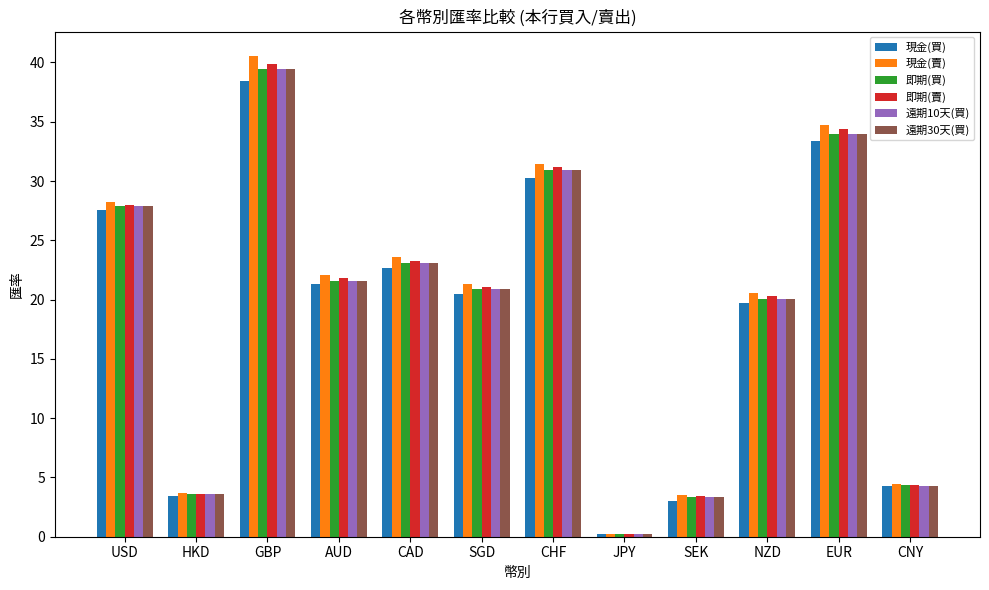

Does the chart contain stacked bars?

No